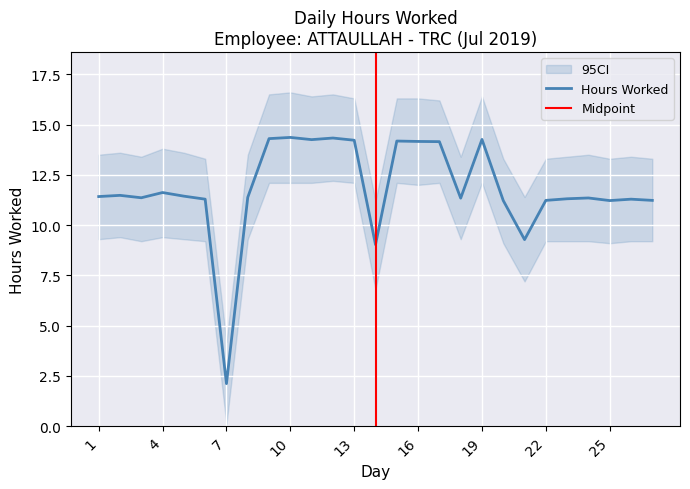

What is the maximum value for CI_lower?

12.2